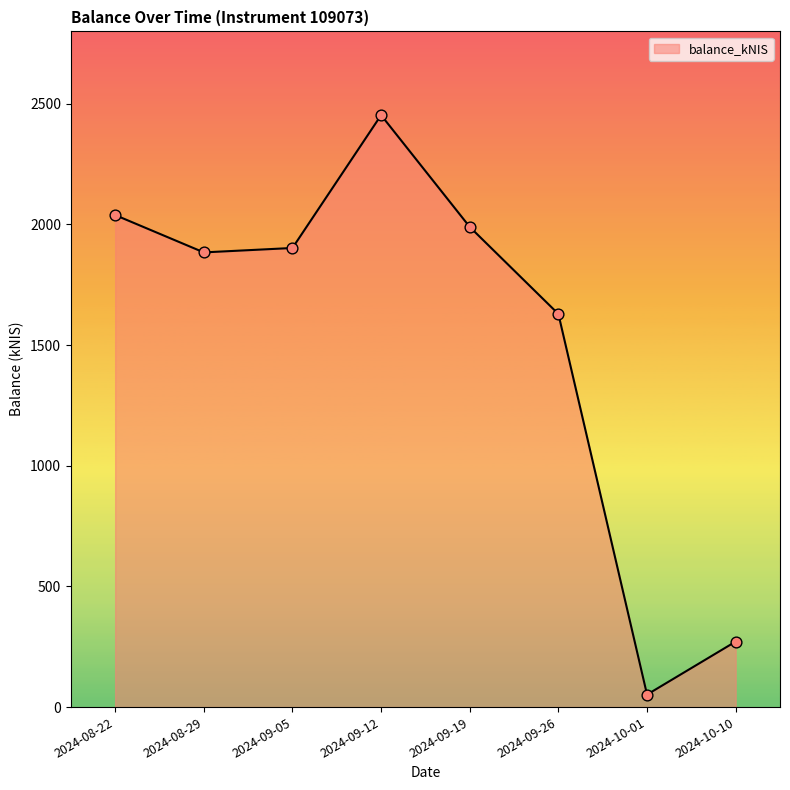

Which has a higher value, 2024-09-19 or 2024-09-12?

2024-09-12